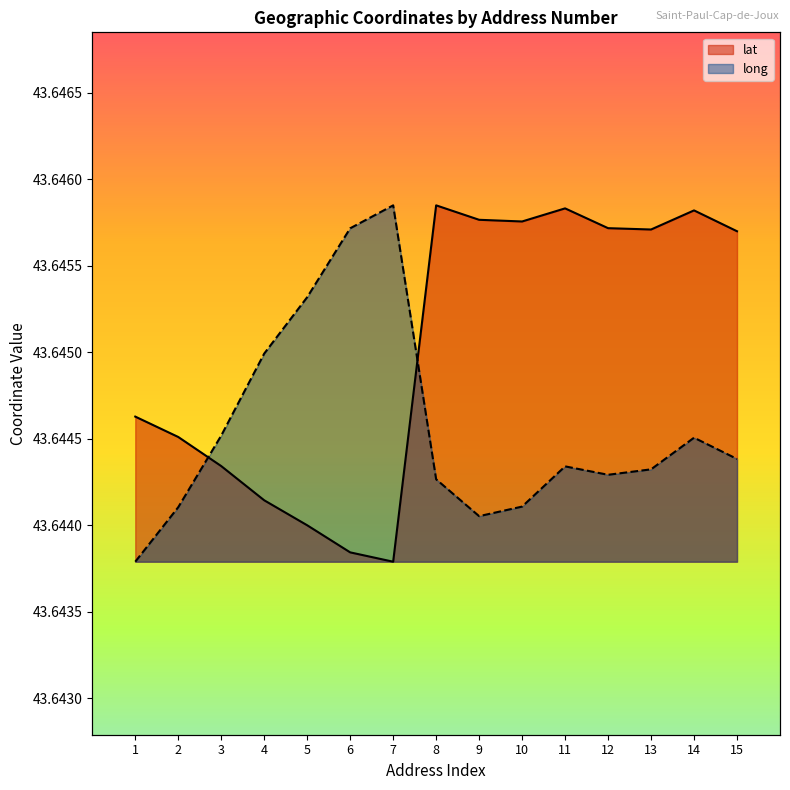

Which series has the largest range (max minus min)?

lat